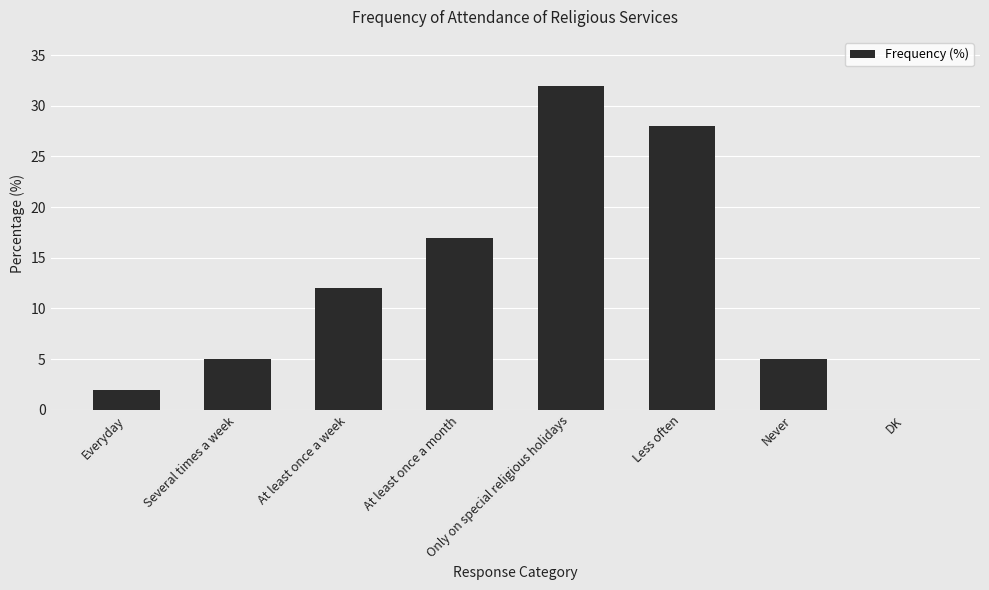

What is the greatest value displayed?

32